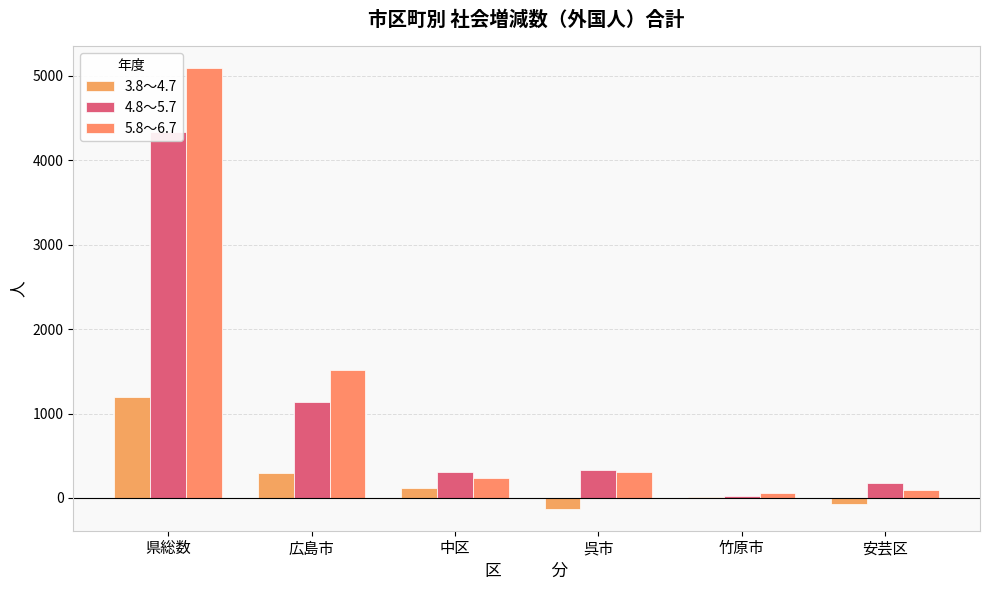

Reading right to left, what are all the values shown in this chart?

3.8～4.7: 安芸区=-74	竹原市=12	呉市=-127	中区=123	広島市=297	県総数=1193
4.8～5.7: 安芸区=172	竹原市=18	呉市=336	中区=302	広島市=1140	県総数=4336
5.8～6.7: 安芸区=98	竹原市=58	呉市=308	中区=241	広島市=1511	県総数=5090